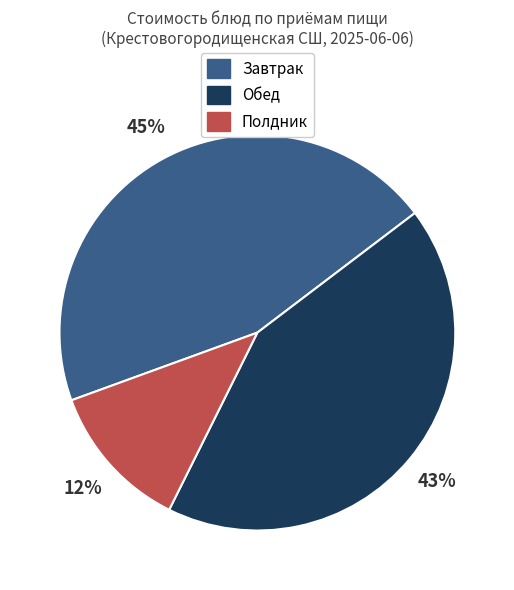

Count the number of slices in the pie.

3